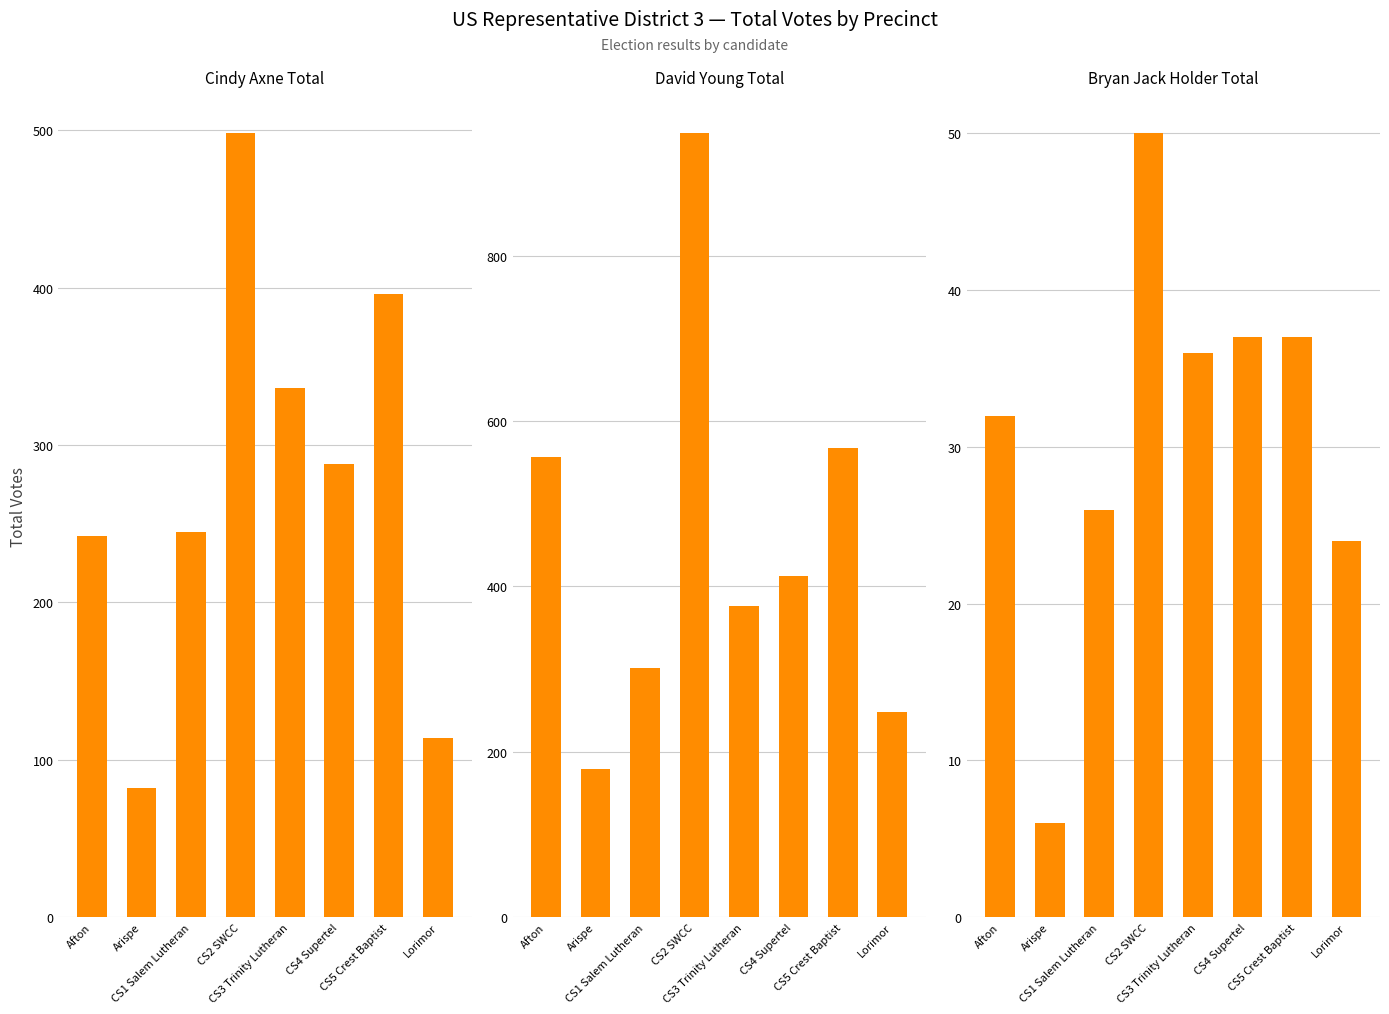

What is the greatest value displayed?

948